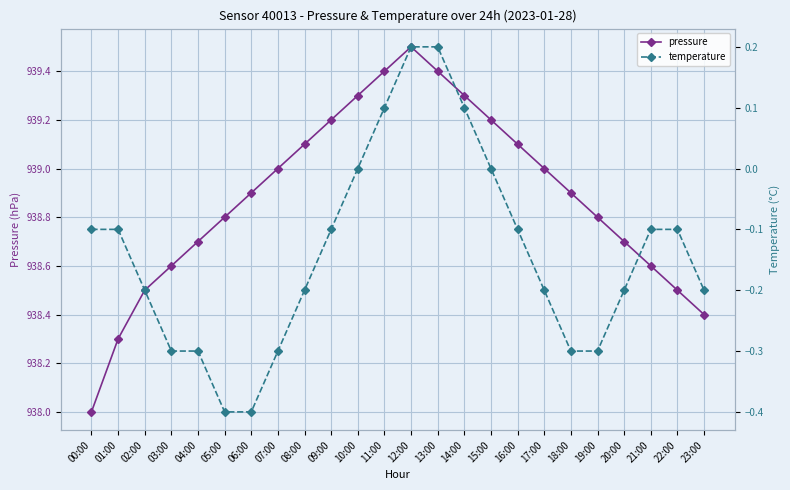

The pressure series shows 939.2 at 15:00. True or false?

True